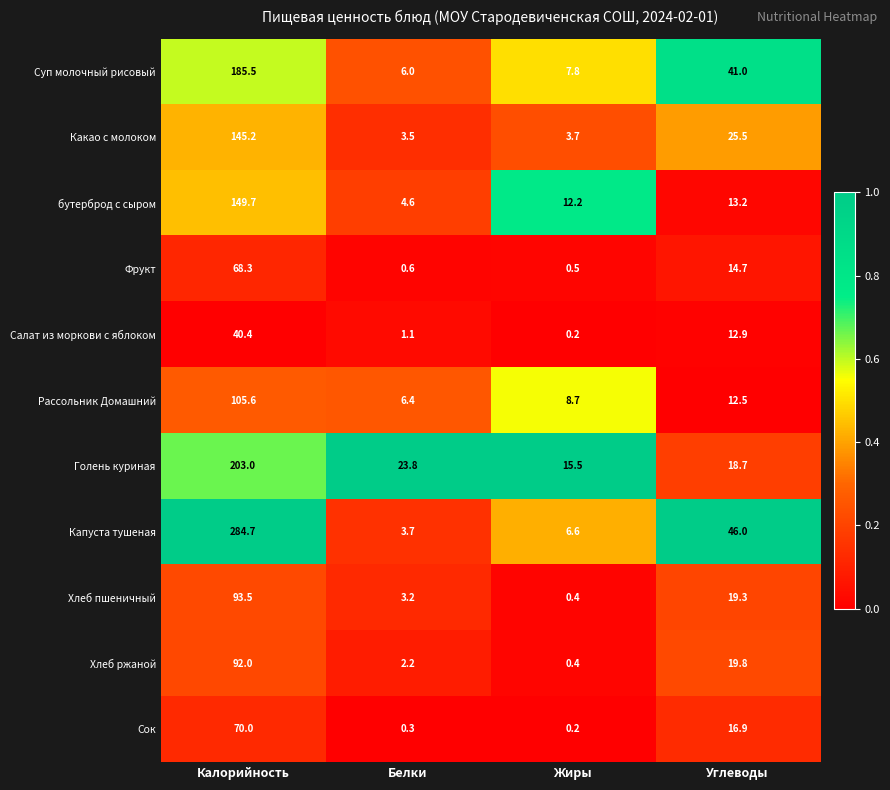

At which category does the chart reach its minimum across all series?

Жиры